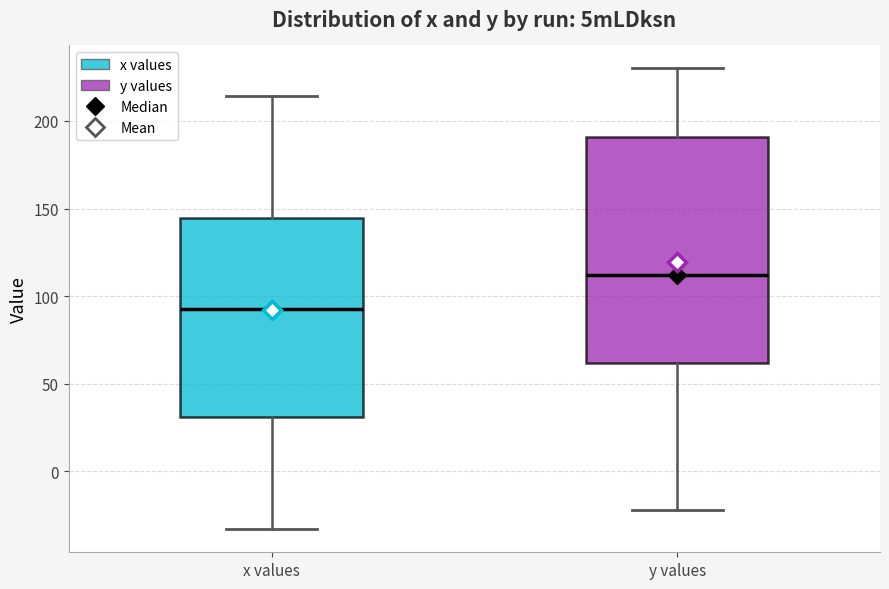

Which box's median line is the highest?

y values